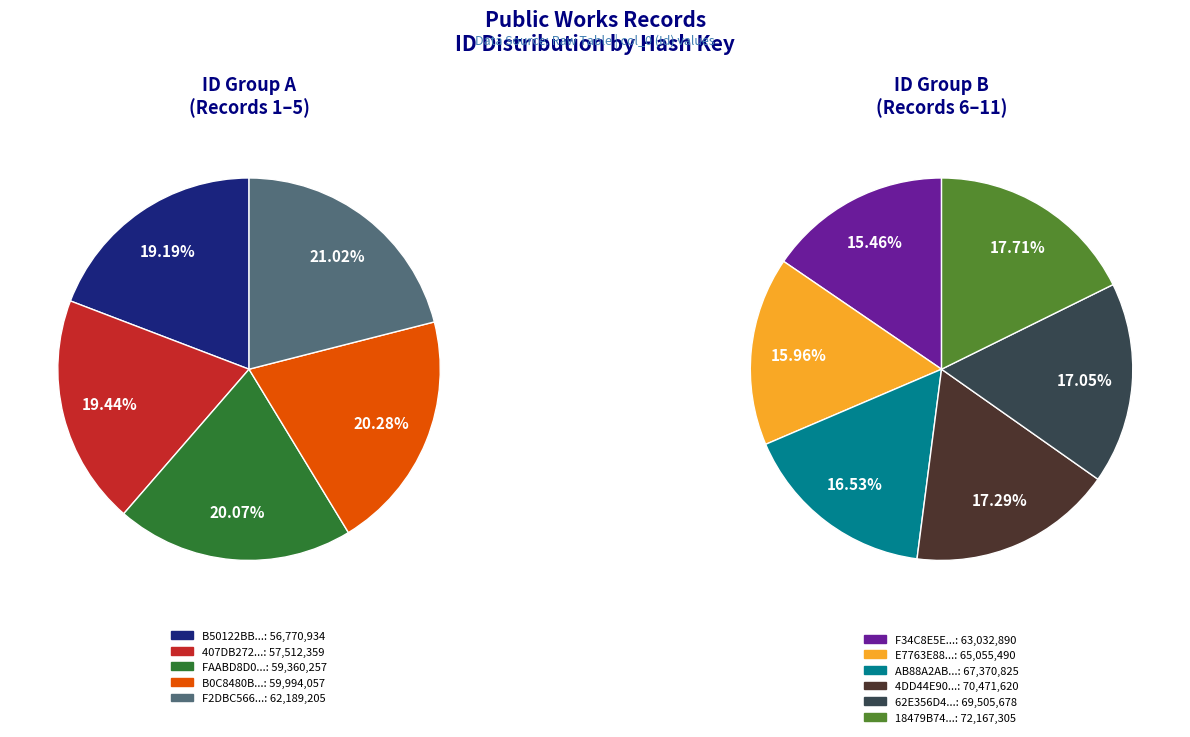

Count the number of slices in the pie.

11